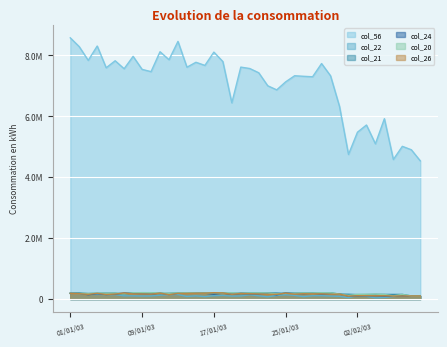

What is the value of the col_26 point at the 35th from the left?

110050